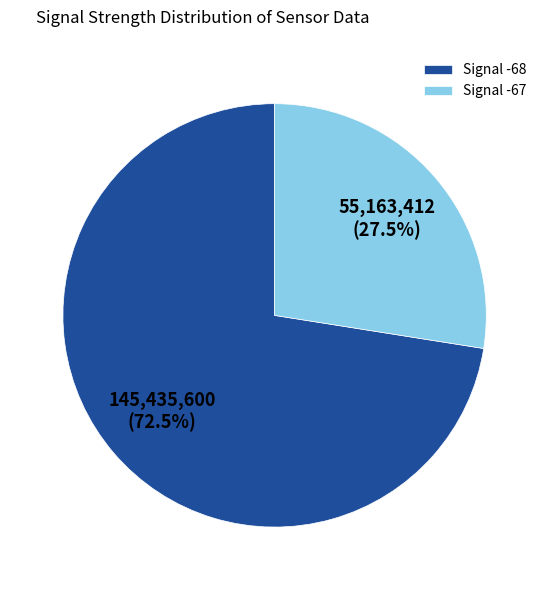

Count the number of slices in the pie.

2